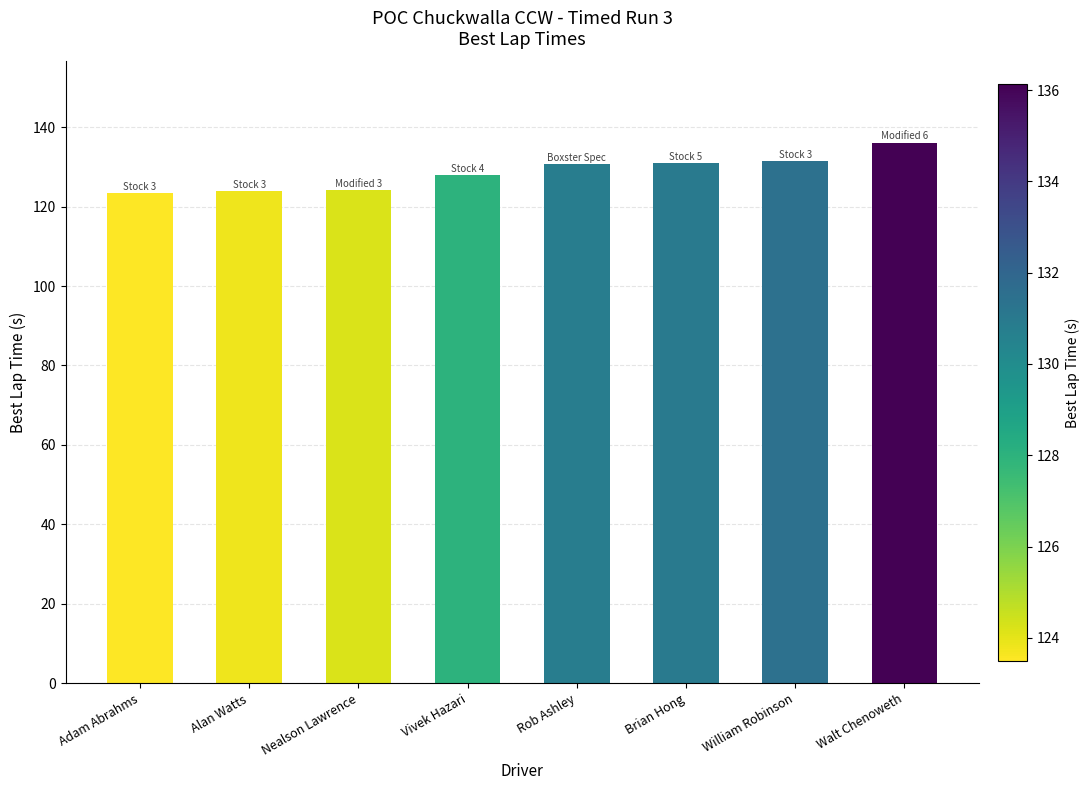

How many data points are above 130?

4